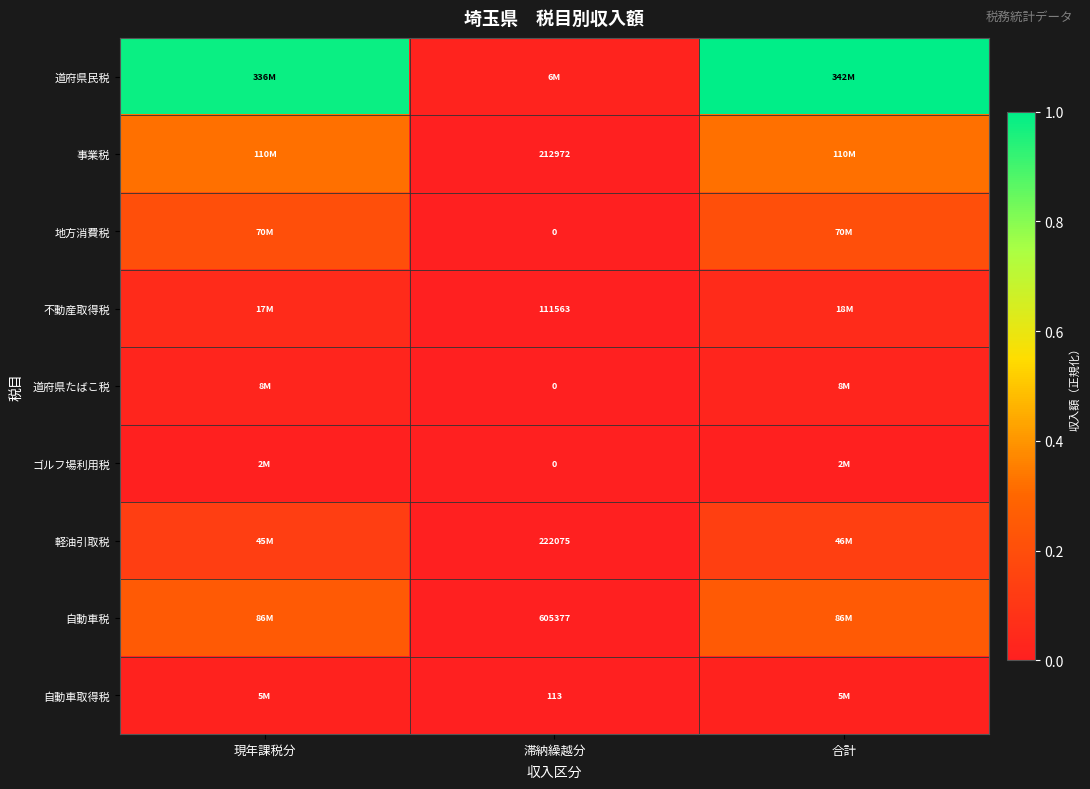

The 軽油引取税 series shows 0.1 at 合計. True or false?

False